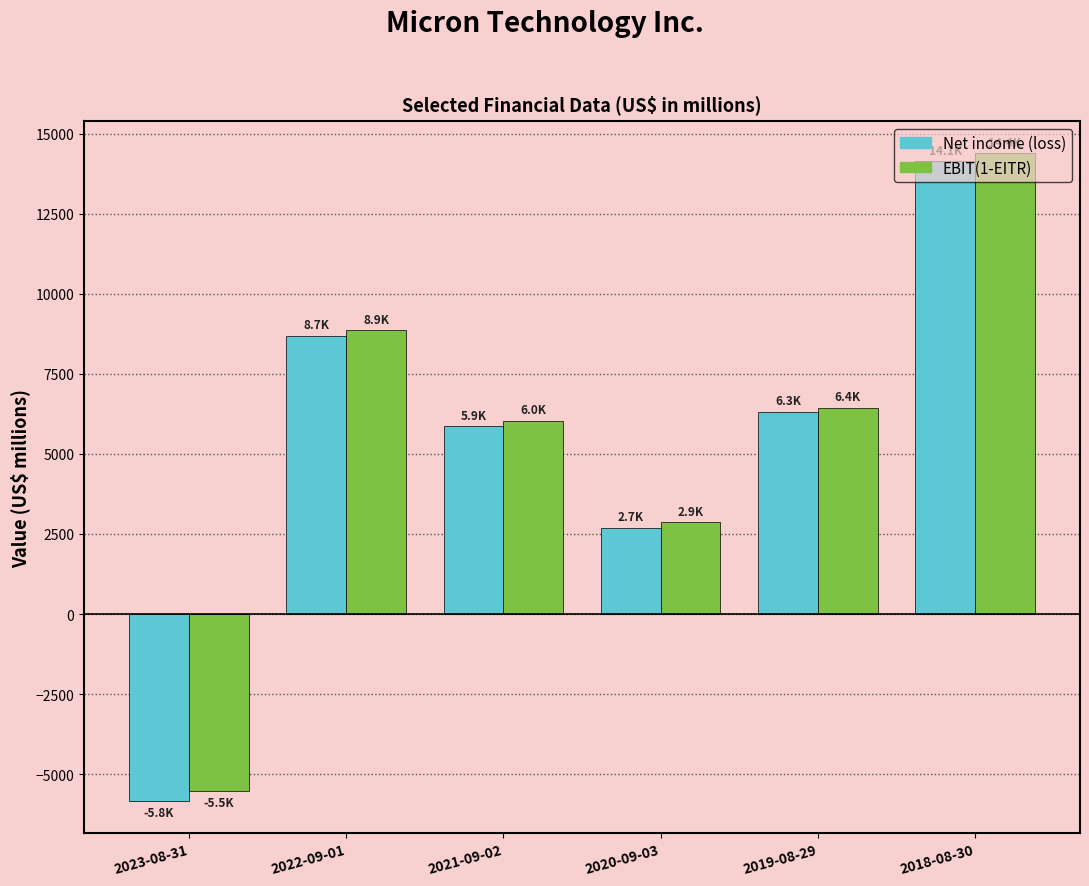

What is the difference between the second highest and second lowest values in the Net income (loss) series?

6000